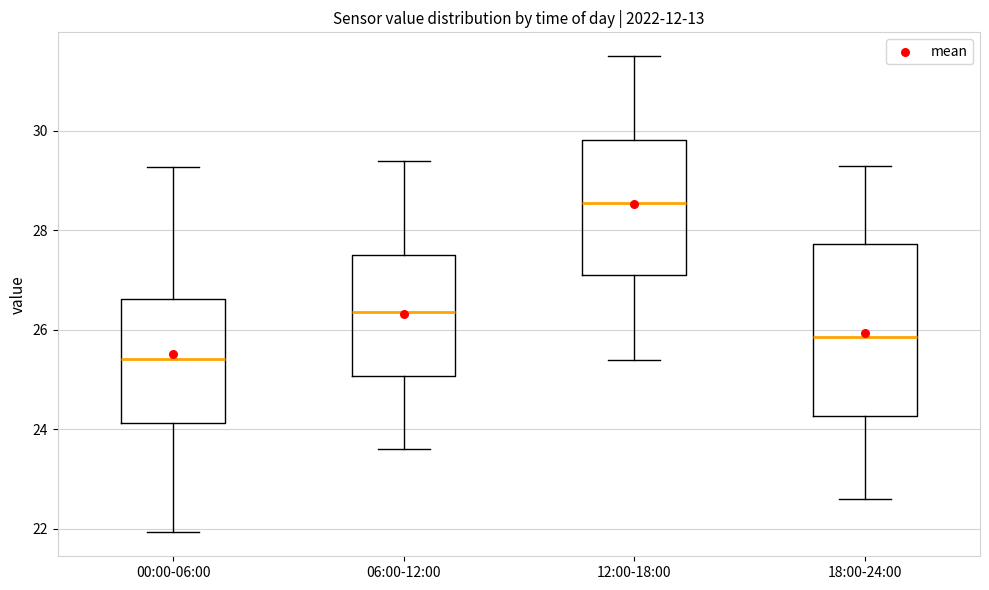

Reading left to right, read every box against the y-axis: the position of its median line, the range the box covers, and the ends of its whiskers. The values are not printed on the chart, so give them approximately, as read against the axis.

00:00-06:00: median 25.4, box 24.2 to 26.6, whiskers 22.0 to 29.2
06:00-12:00: median 26.4, box 25.0 to 27.6, whiskers 23.6 to 29.4
12:00-18:00: median 28.6, box 27.2 to 29.8, whiskers 25.4 to 31.6
18:00-24:00: median 25.8, box 24.2 to 27.8, whiskers 22.6 to 29.4